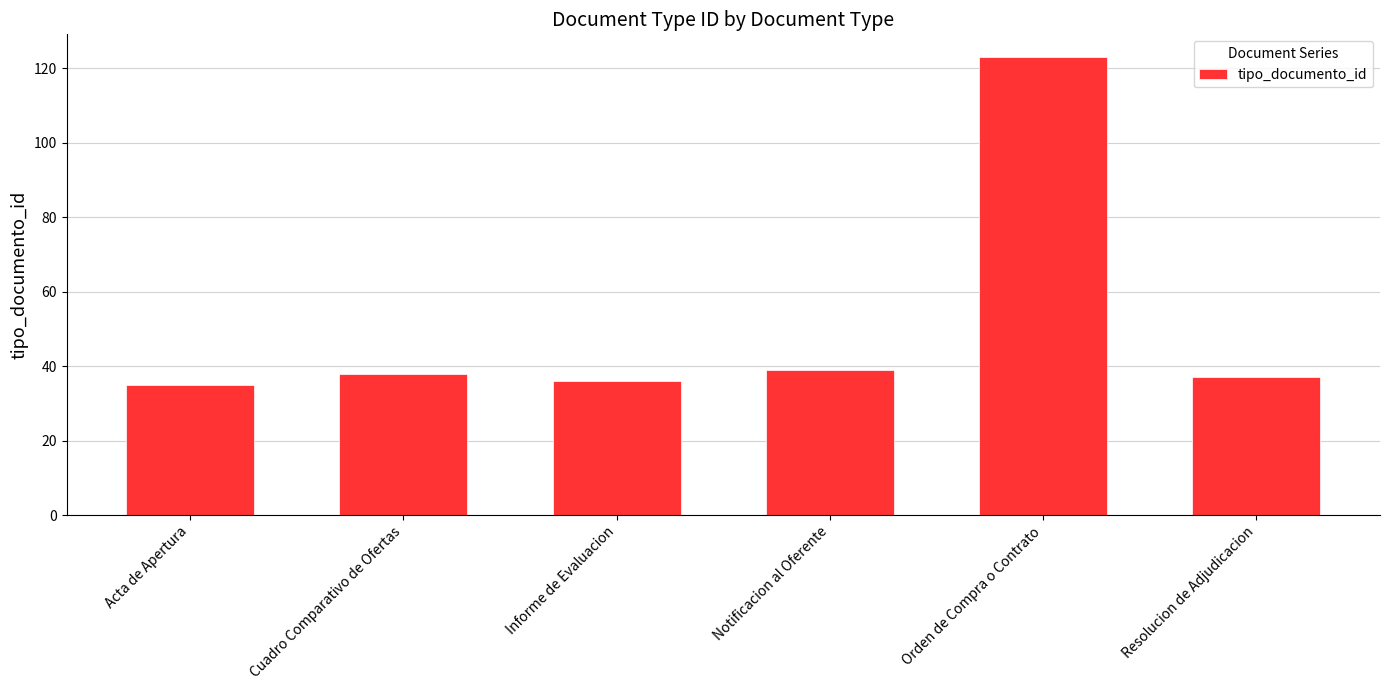

The chart shows a value of 38 at Cuadro Comparativo de Ofertas. True or false?

True